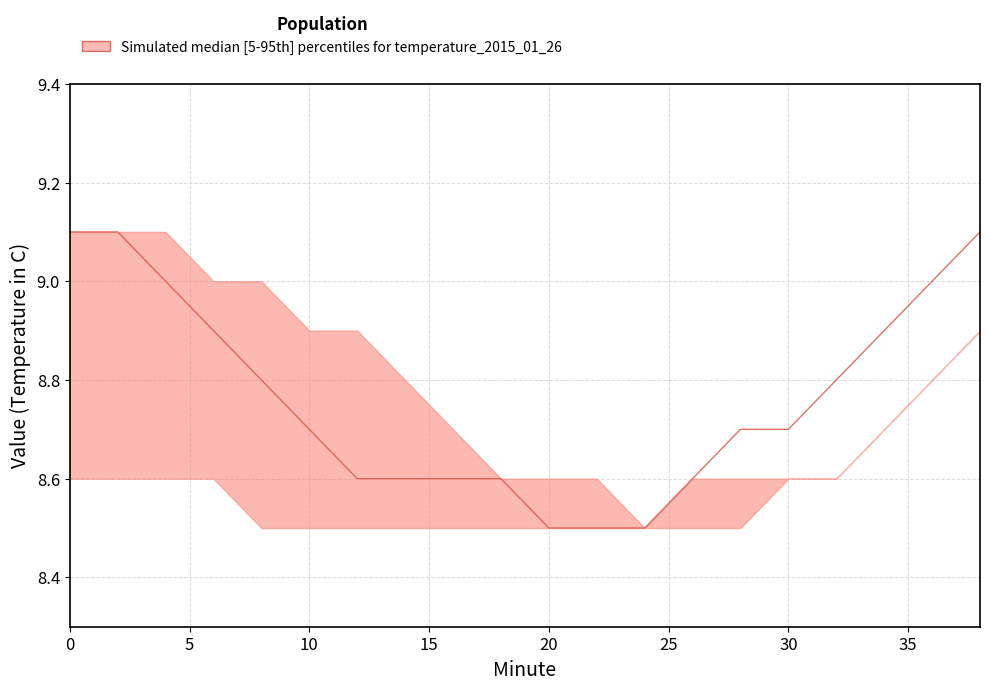

What is the sum of all lower values?

171.7